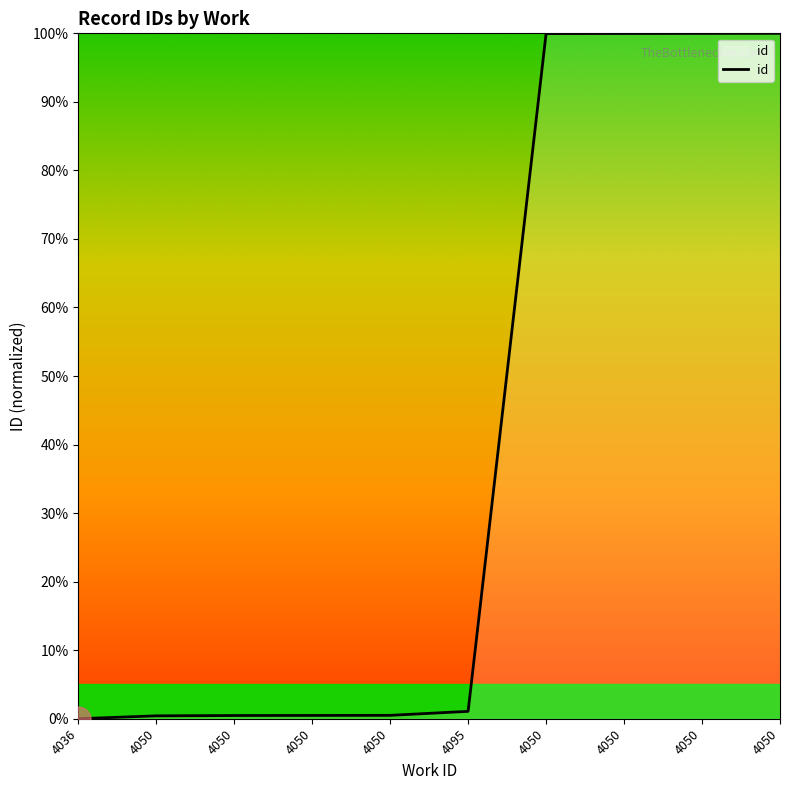

What is the difference between the maximum and minimum values?

100.0